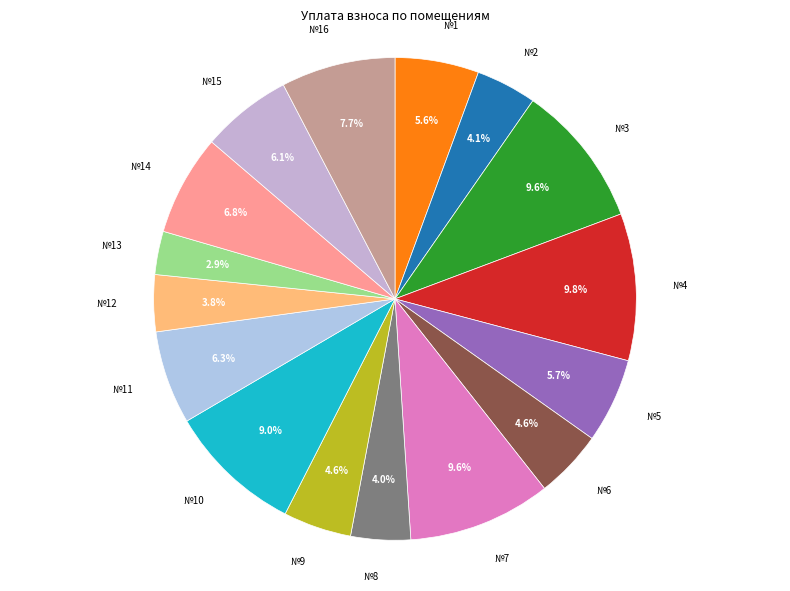

How many segments does this pie chart have?

16